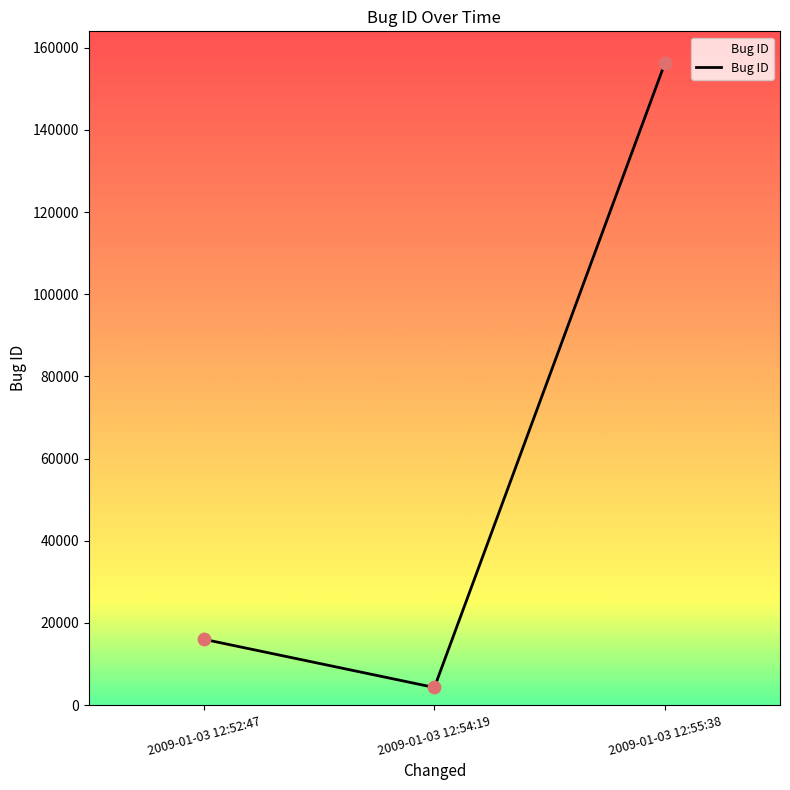

What is the change in value from 2009-01-03 12:54:19 to 2009-01-03 12:55:38?

+151907